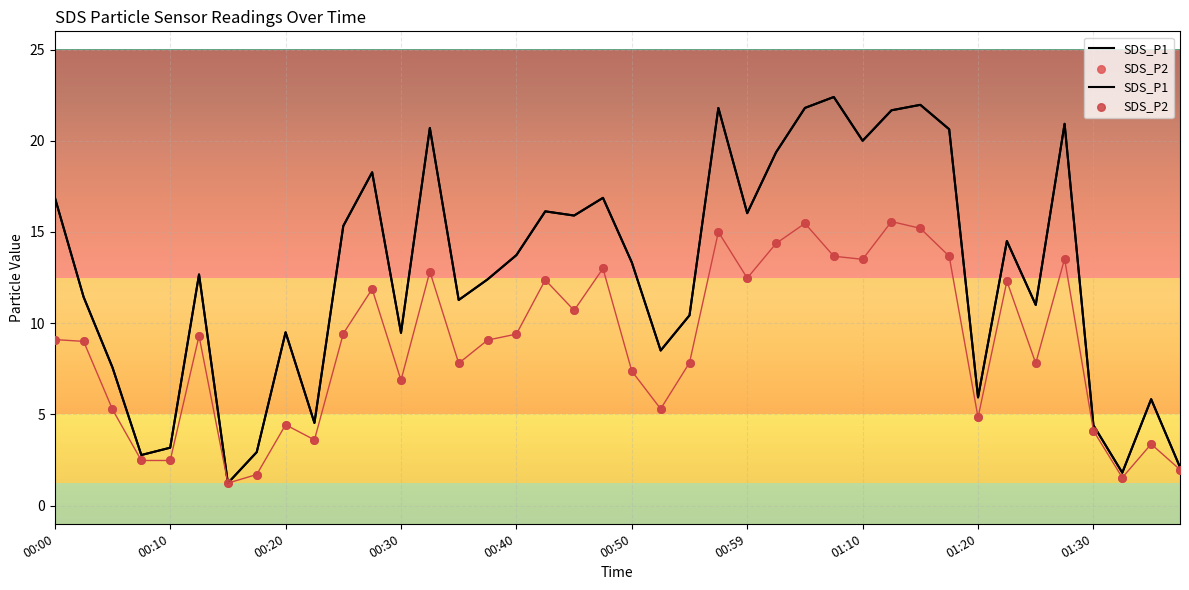

What are all the series names shown in the legend?

SDS_P1, SDS_P2